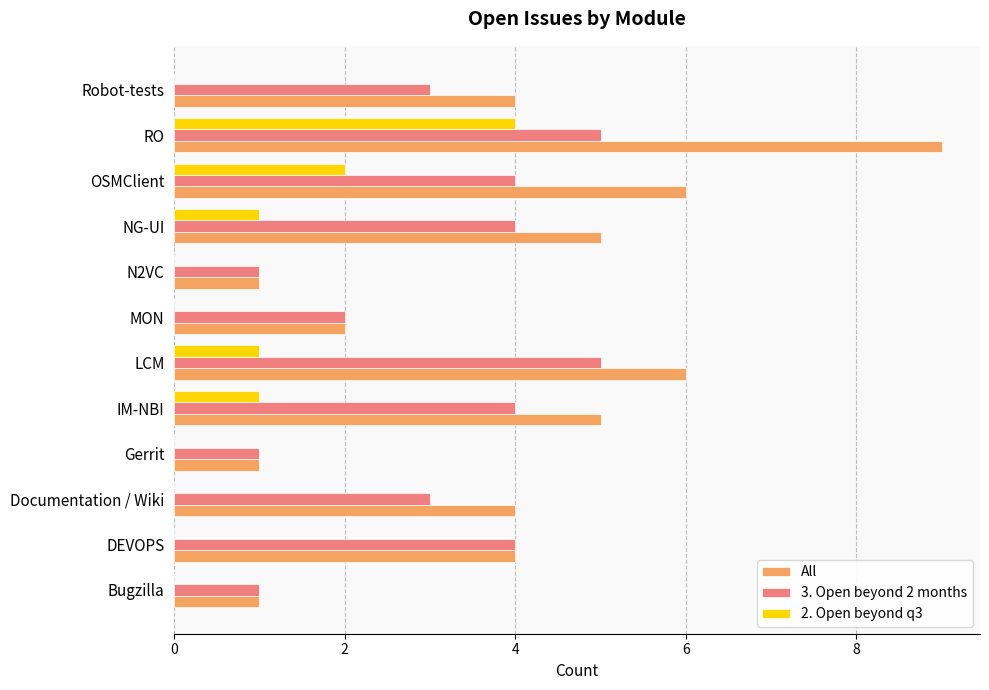

How many series are shown in this chart?

3